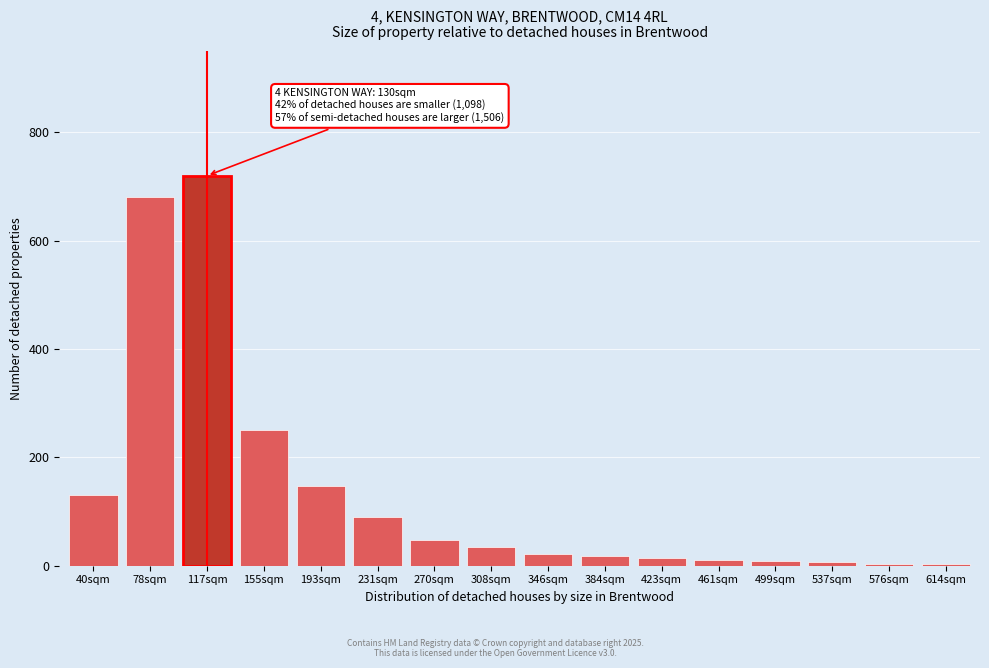

Is it true that the value at 78sqm is 680?

True